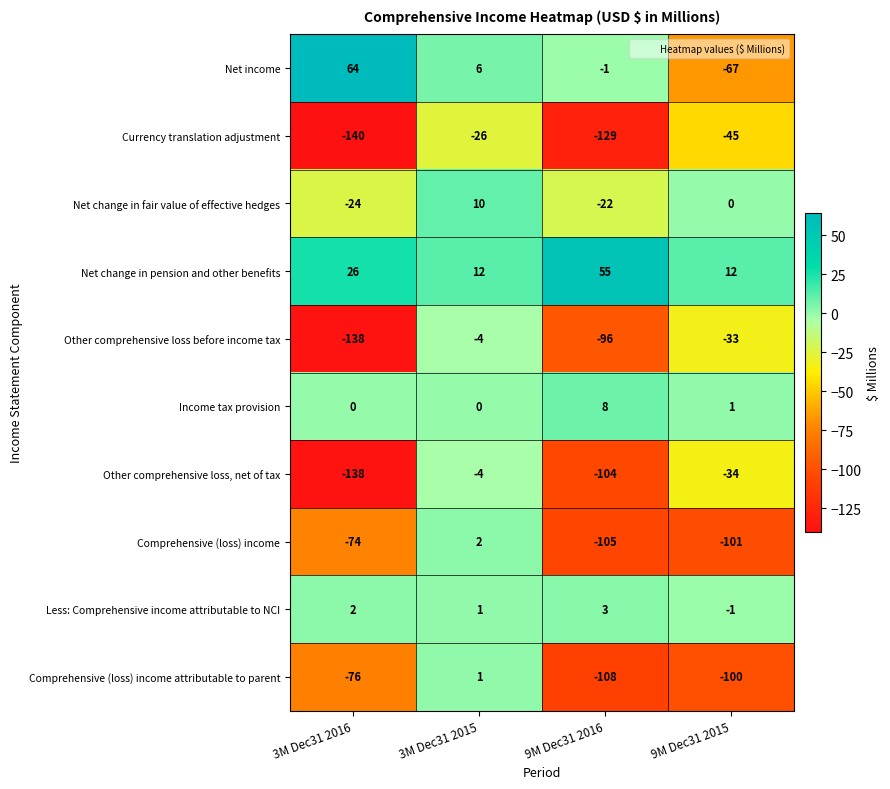

The value of Other comprehensive loss, net of tax at 3M Dec31 2016 is -202. True or false?

False